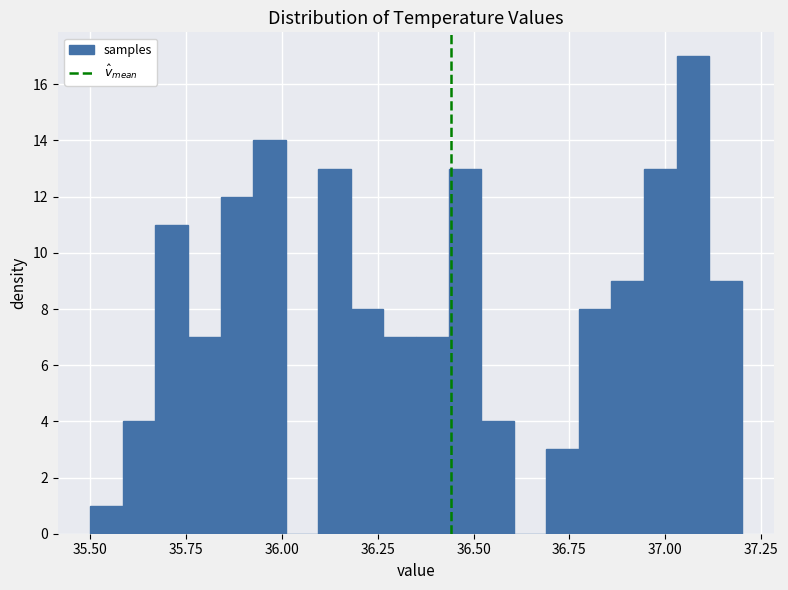

Around what value on the x-axis is the tallest bar? Give the approximate position of its centre, as read against the axis.

37.05